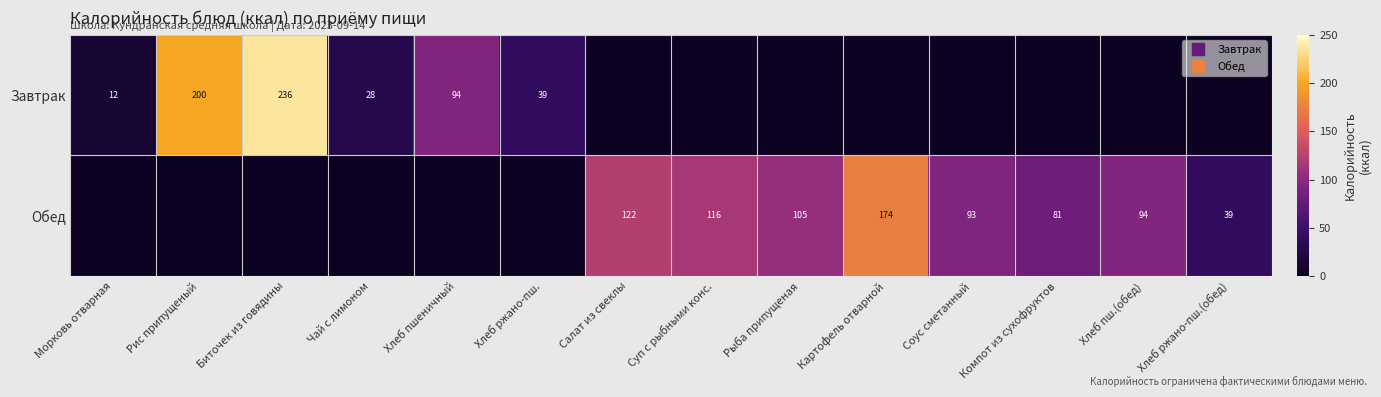

Rank the series by their maximum value, from lowest to highest.

Обед, Завтрак